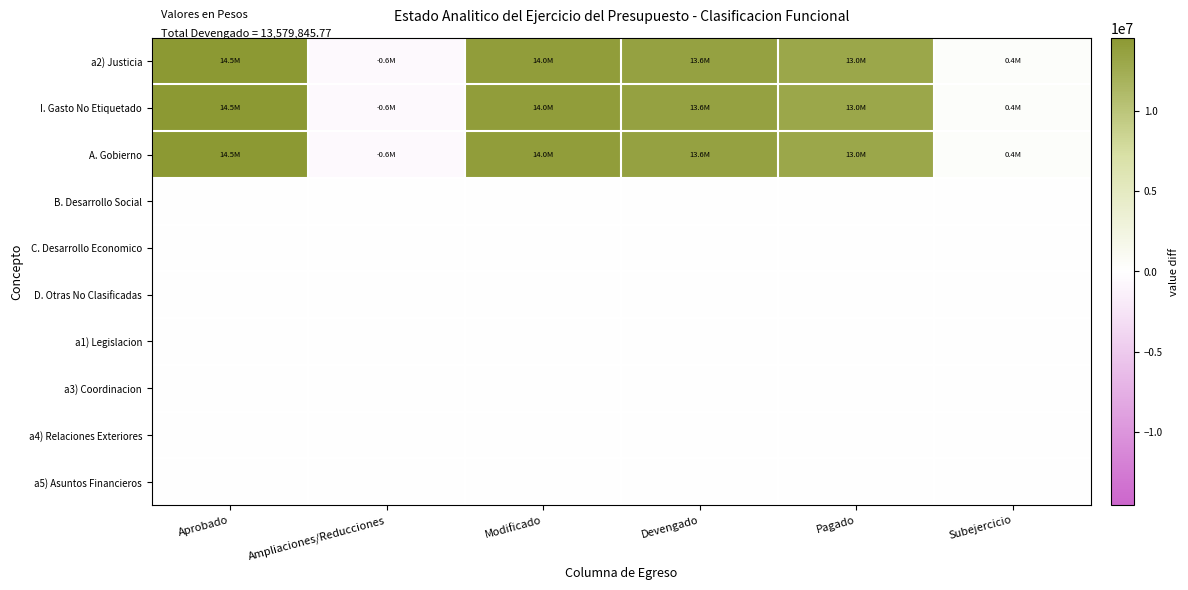

What is the greatest value displayed?

14544576.2